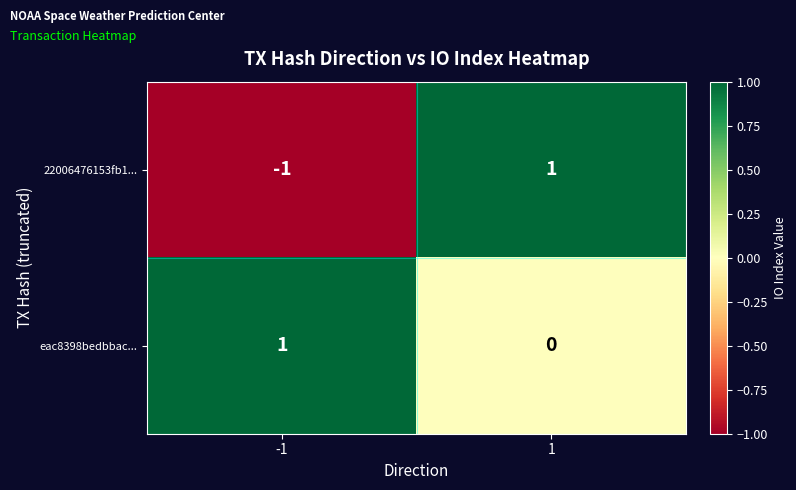

Rank the series by their average value, from lowest to highest.

22006476153fb1..., eac8398bedbbac...